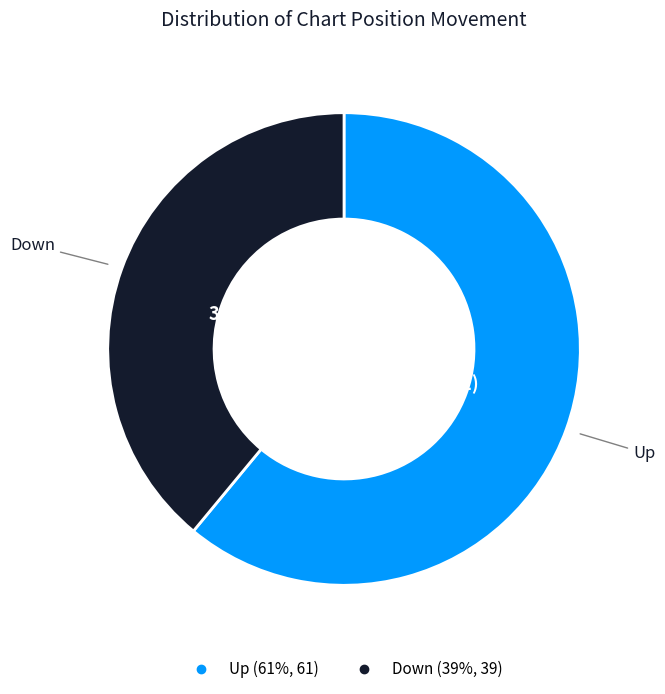

To the nearest percent, what is the difference between the largest and smallest slice percentages?

22%